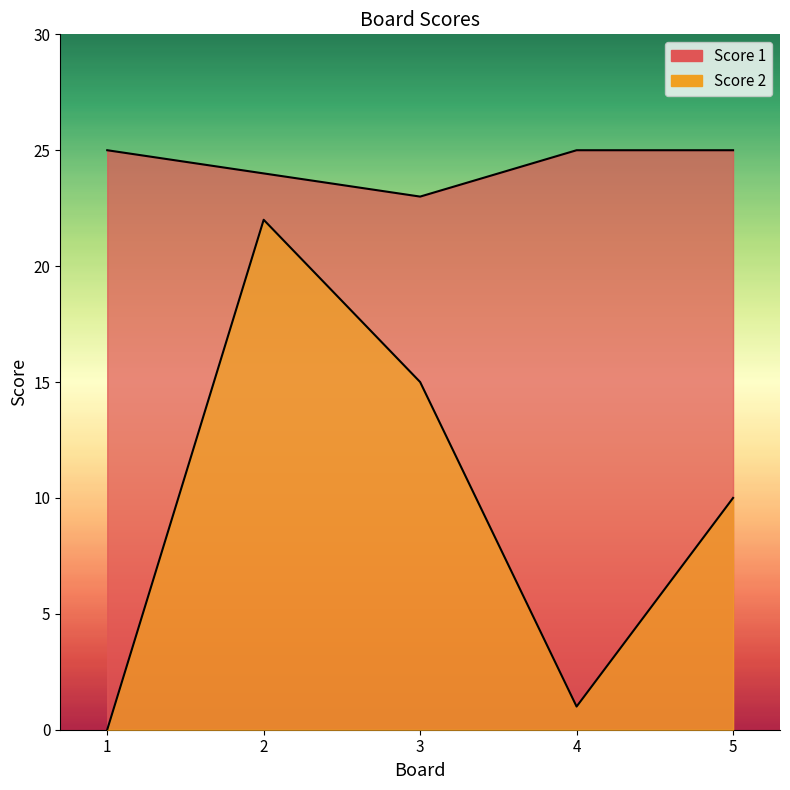

Reading left to right, what are all the values shown in this chart?

Score 1: 1=25	2=24	3=23	4=25	5=25
Score 2: 1=0	2=22	3=15	4=1	5=10